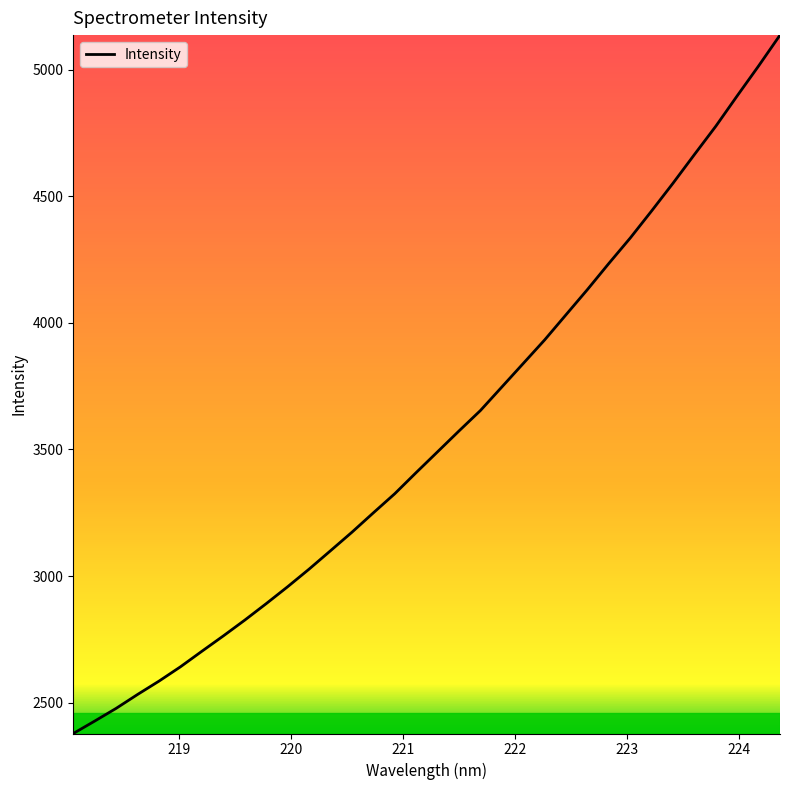

What is the greatest value displayed?

5137.5